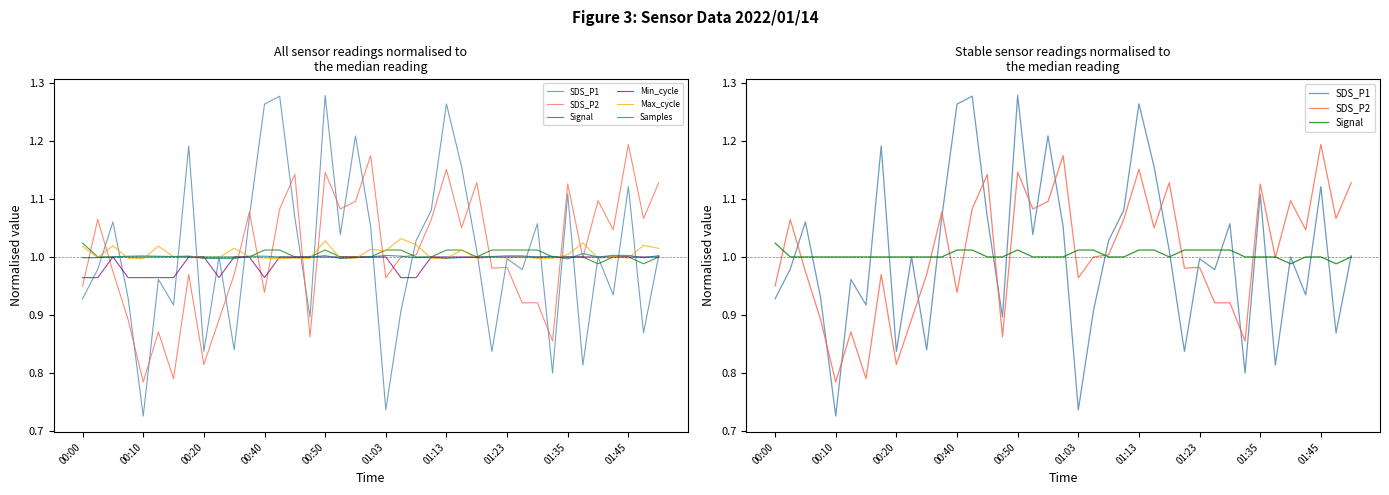

What is the maximum value for Min_cycle?

1.0